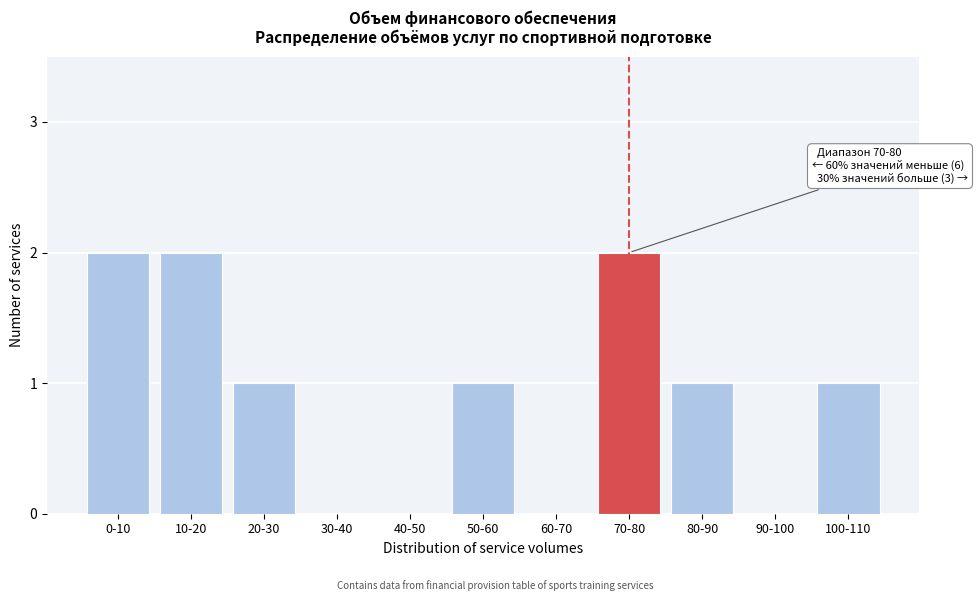

Reading left to right, extract all data points from this chart.

0-10=2	10-20=2	20-30=1	30-40=0	40-50=0	50-60=1	60-70=0	70-80=2	80-90=1	90-100=0	100-110=1